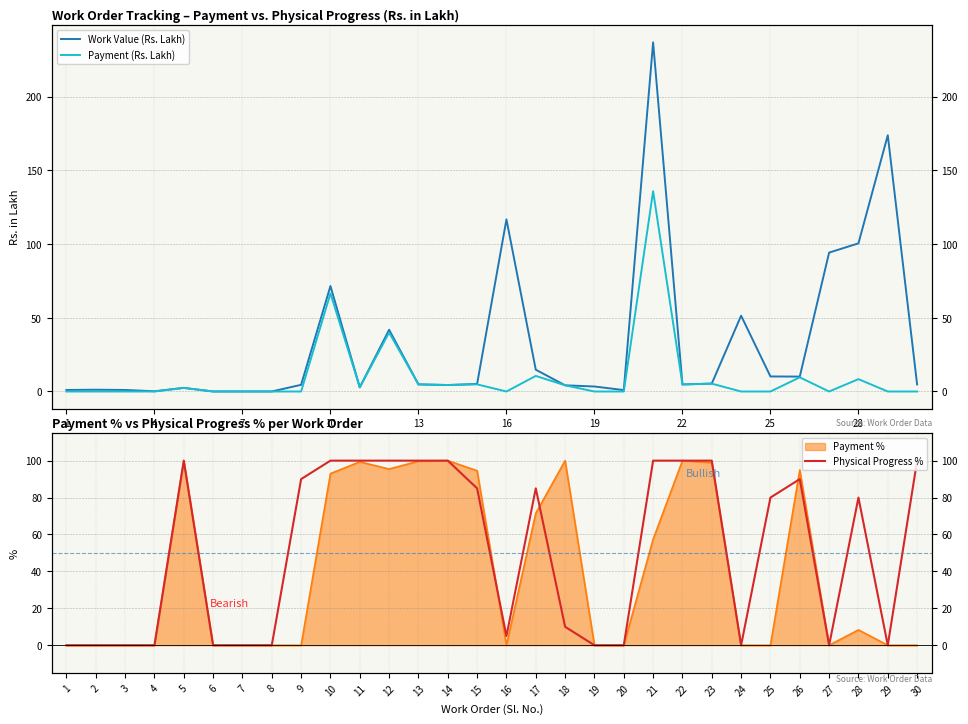

True or false: Payment (Rs. Lakh) and Work Value (Rs. Lakh) cross at least once.

False